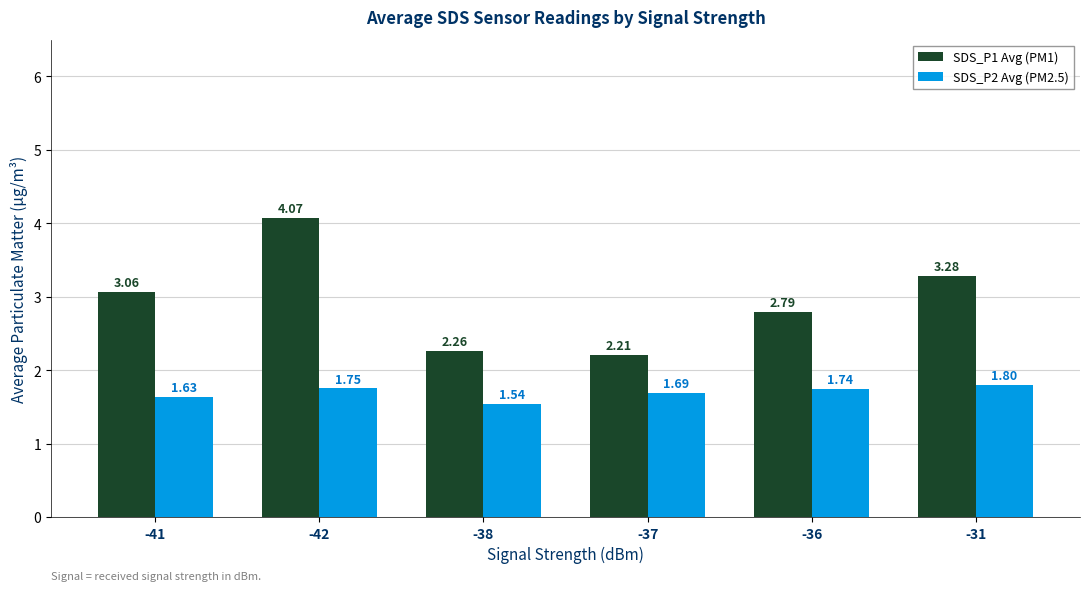

What is the label of the 4th bar from the left?

-37